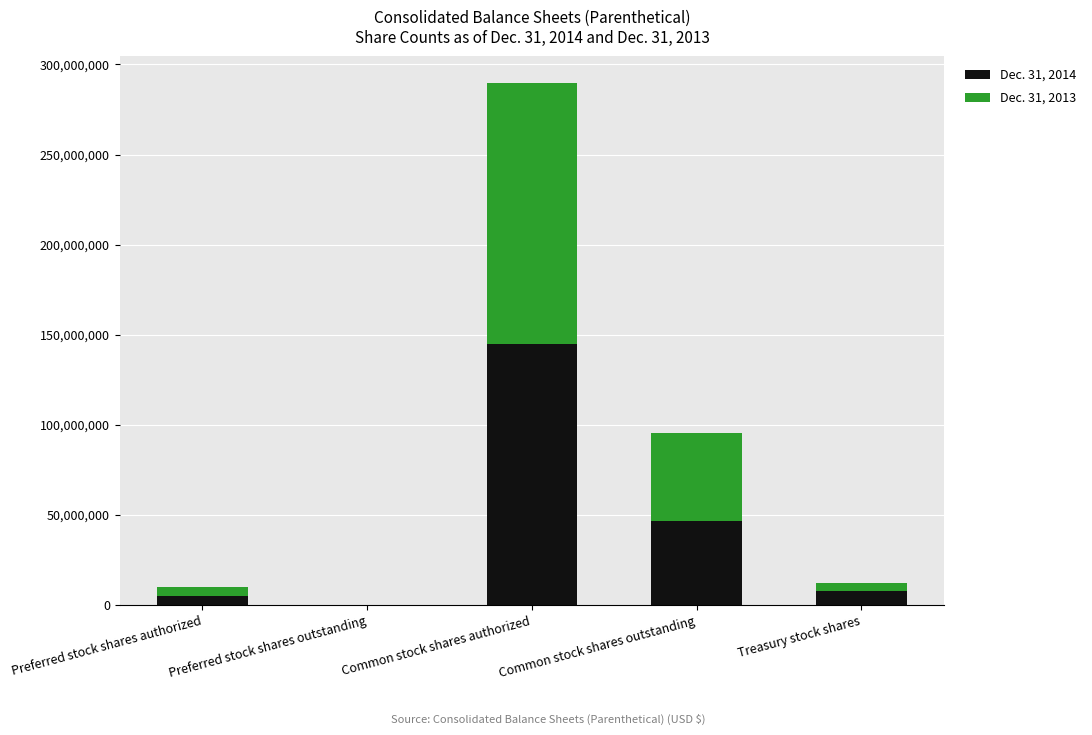

At which label does Dec. 31, 2014 reach its peak?

Common stock shares authorized